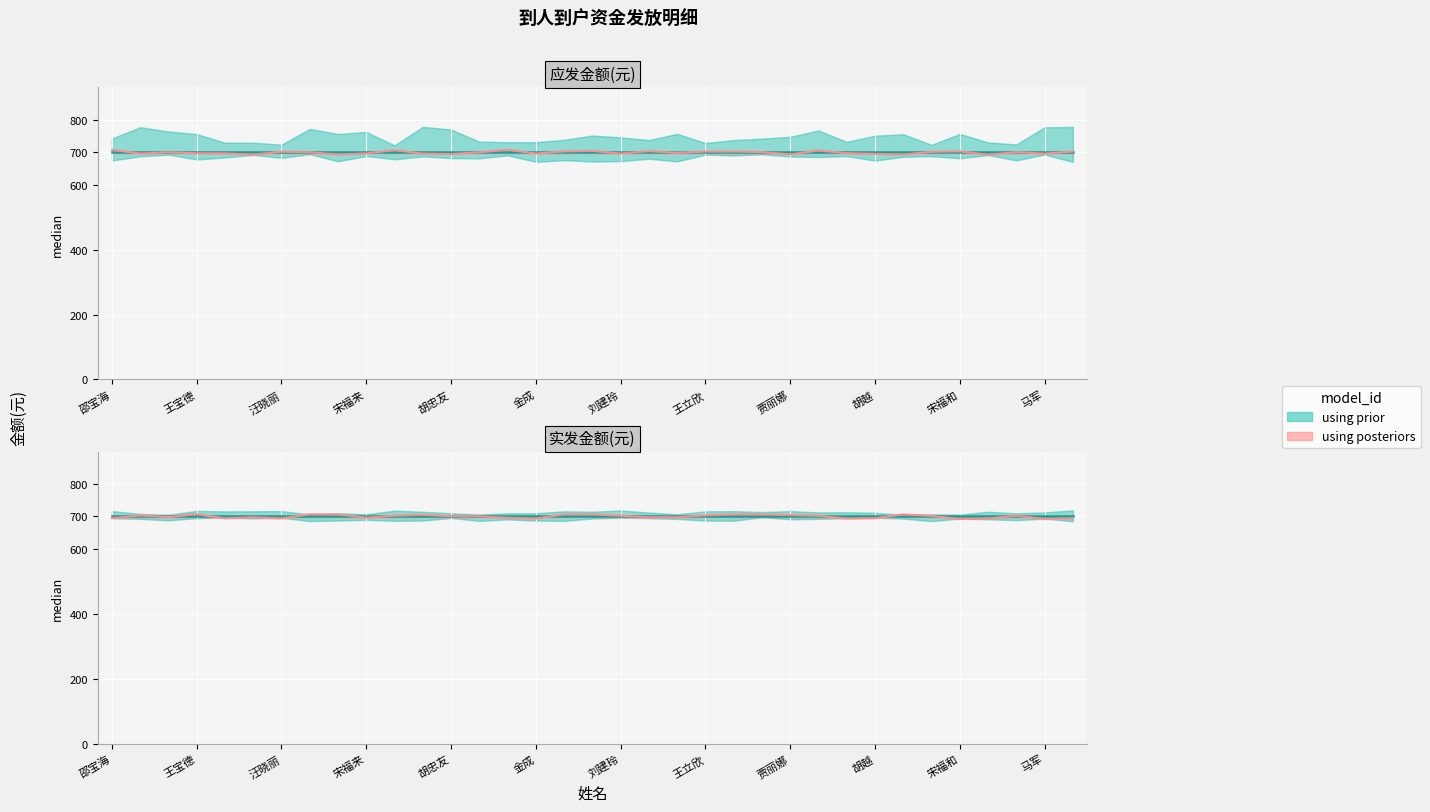

What is the difference between the highest and lowest values at 19?

2.6